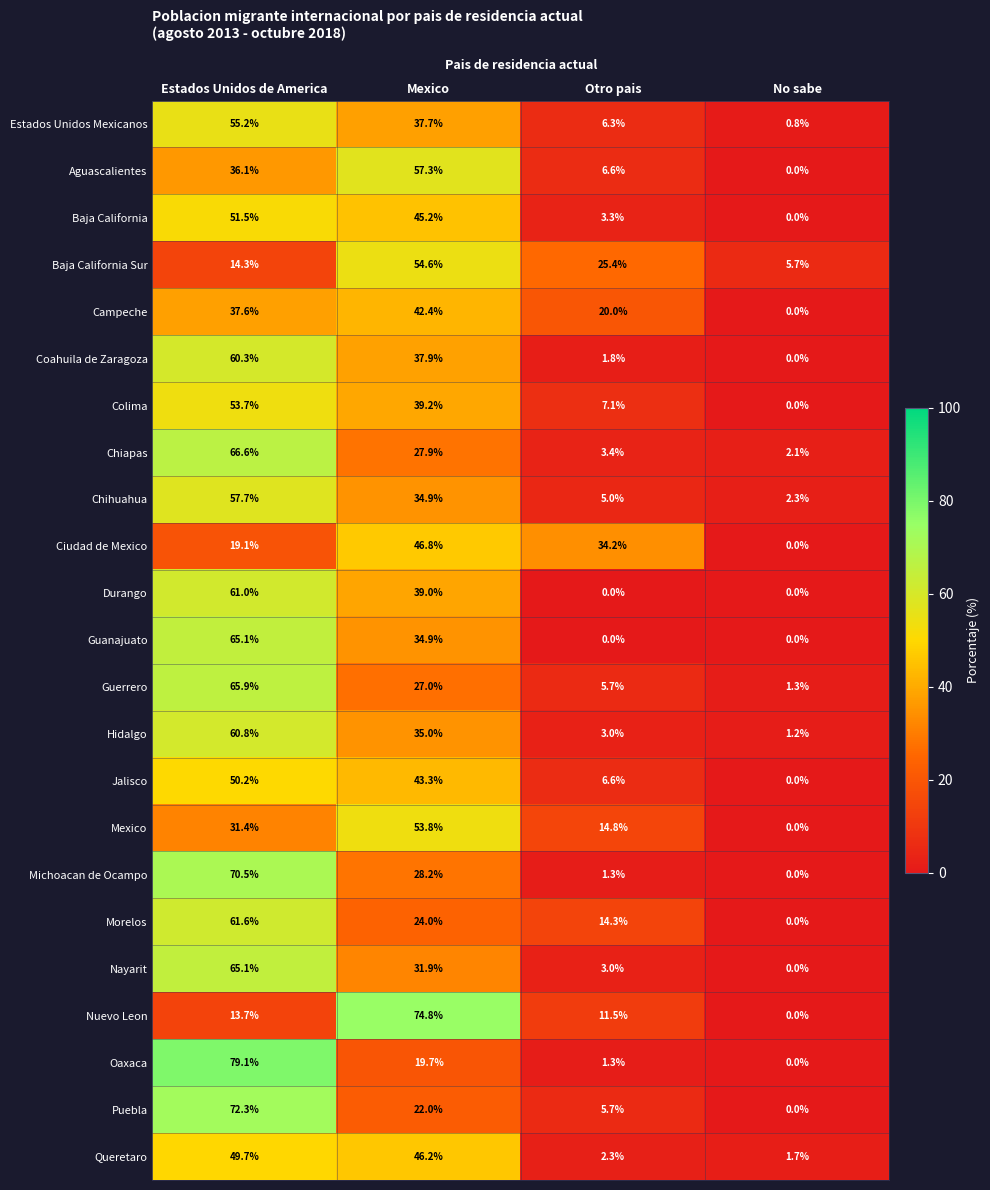

Is the value of Coahuila de Zaragoza at Estados Unidos de America greater than the value of Morelos at No sabe?

Yes